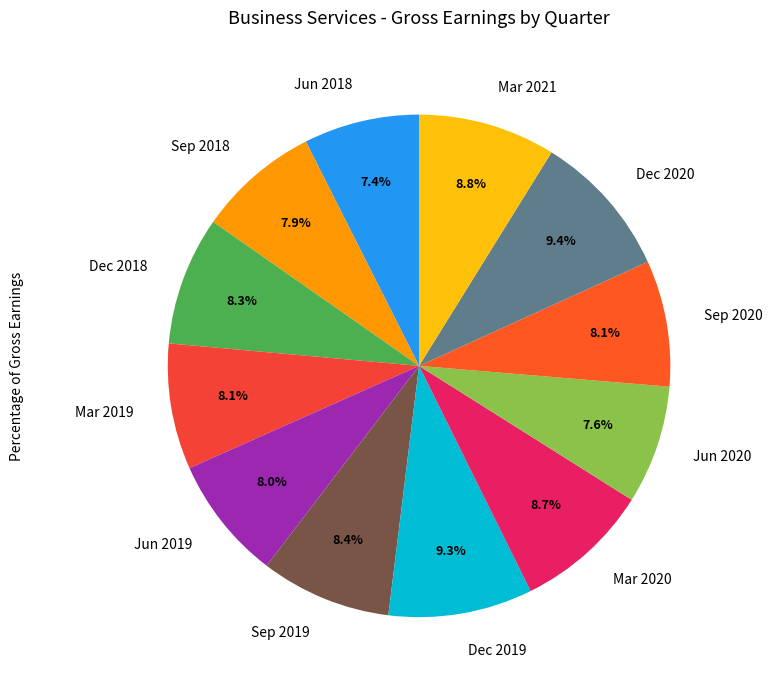

To the nearest percent, what is the difference between the Jun 2019 and Dec 2018 slice percentages?

0%